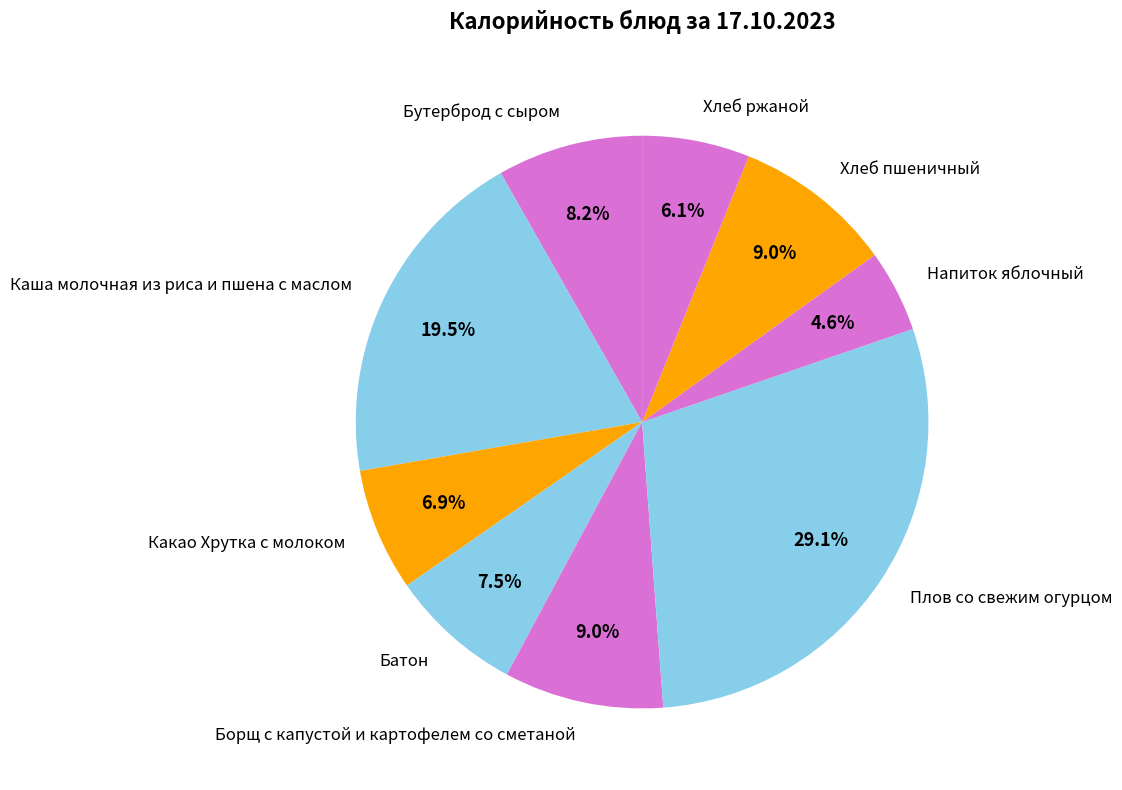

Is there any slice that represents more than half of the pie?

No